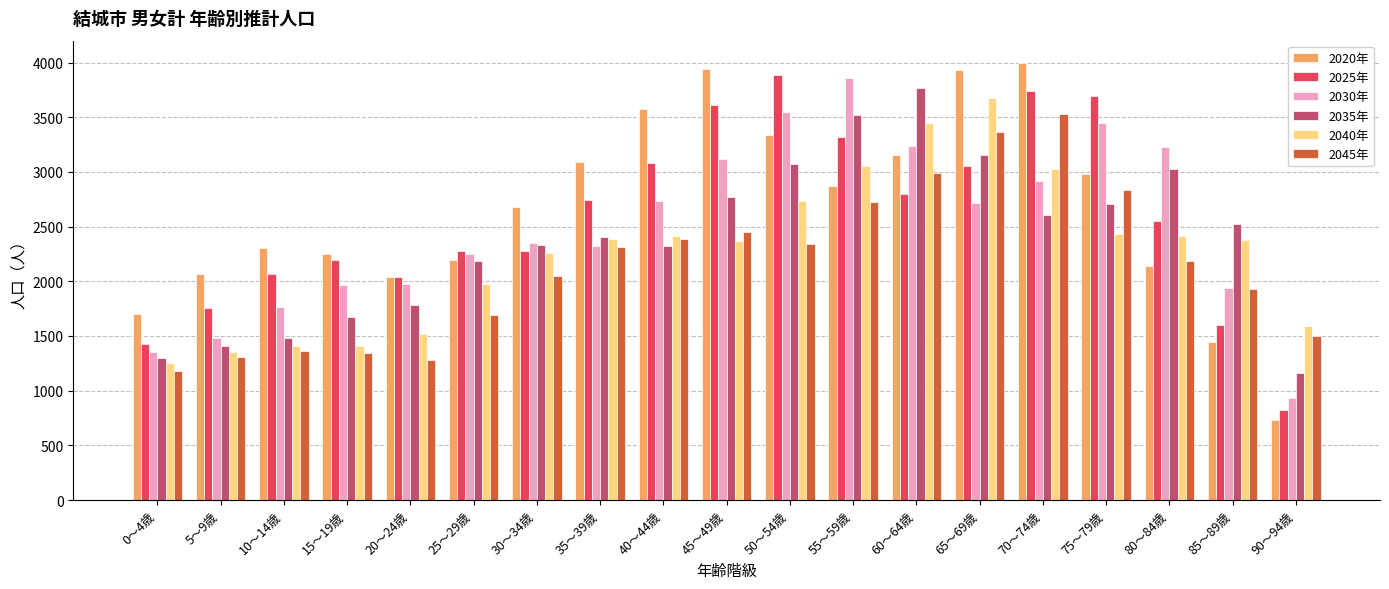

What is the smallest value displayed?

735